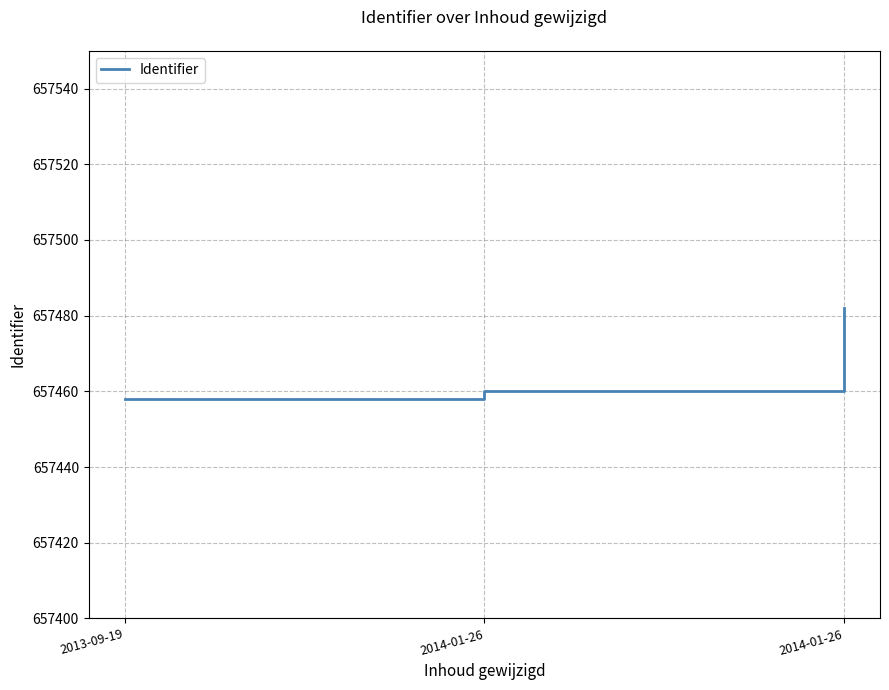

How many distinct data groups are displayed?

1